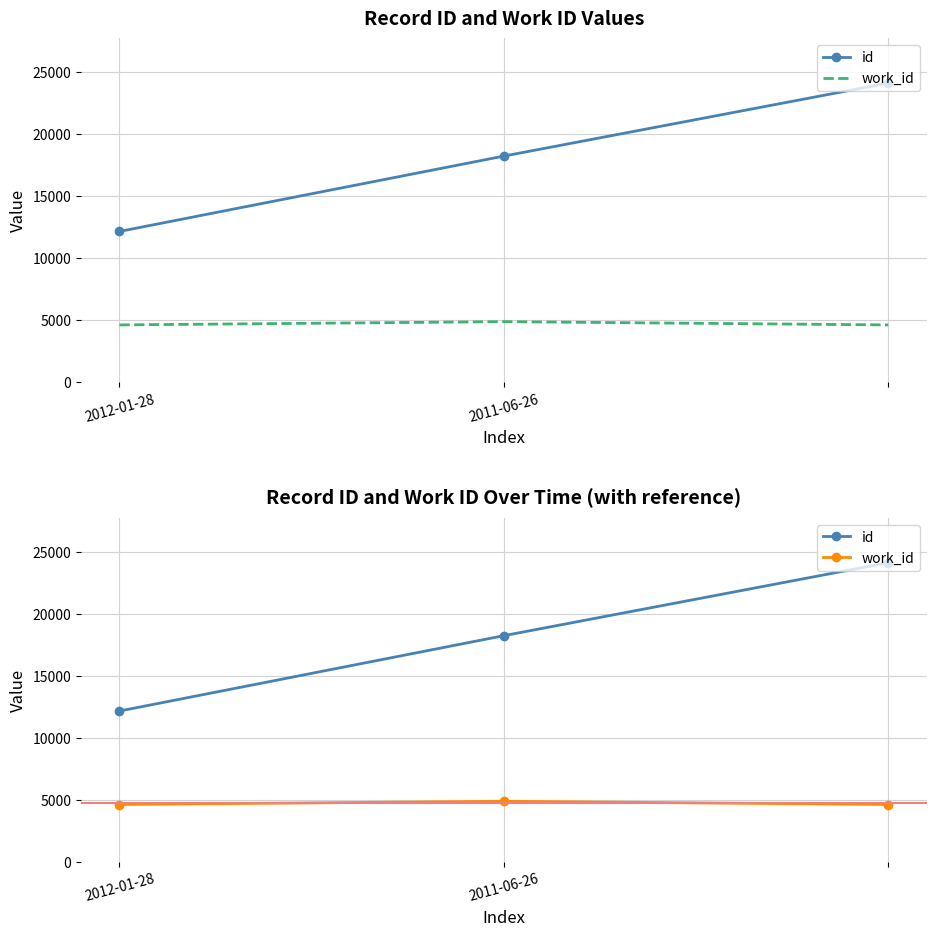

Which series has the largest total across all categories?

id